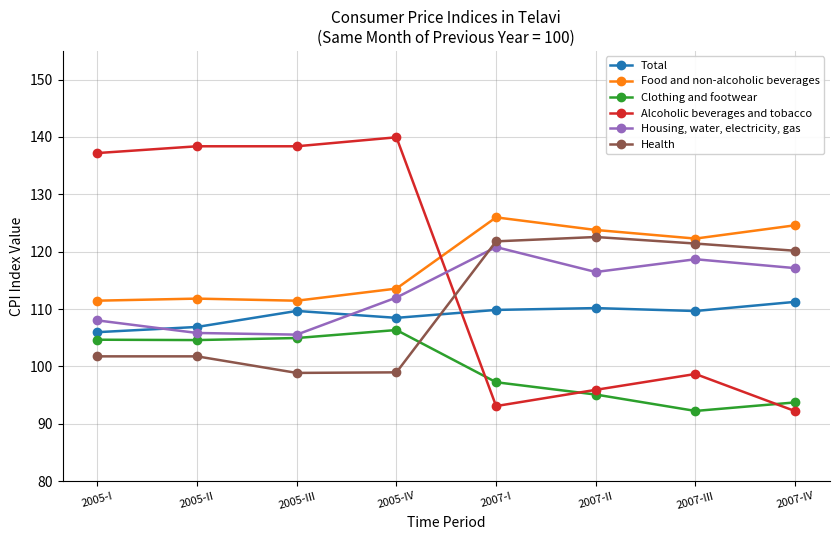

What is the label of the 5th point from the right?

2005-IV